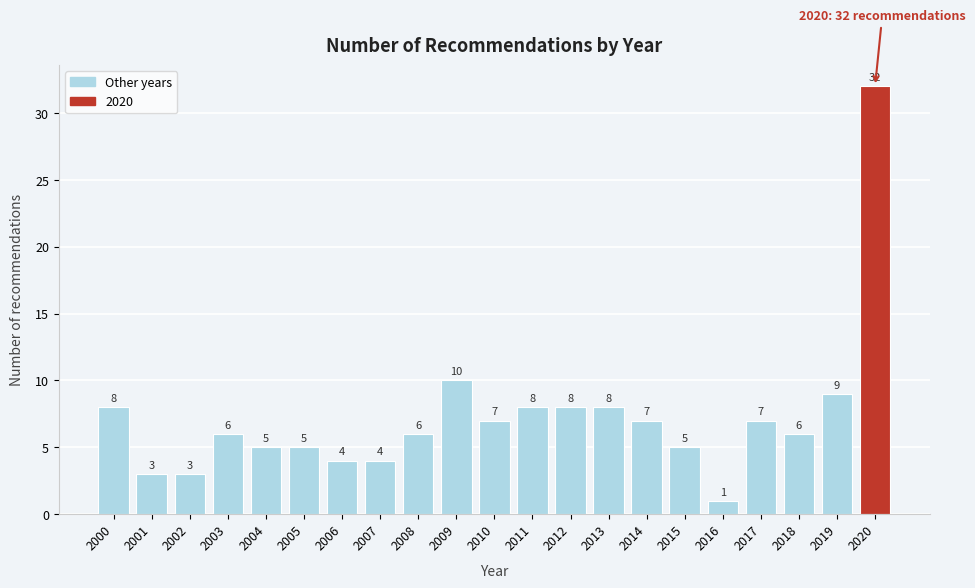

Reading left to right, transcribe all the data shown in this chart.

8	3	3	6	5	5	4	4	6	10	7	8	8	8	7	5	1	7	6	9	32